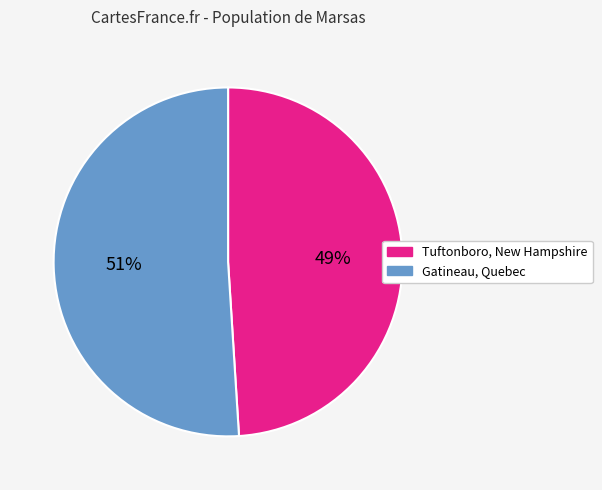

Is there any slice that represents more than half of the pie?

Yes